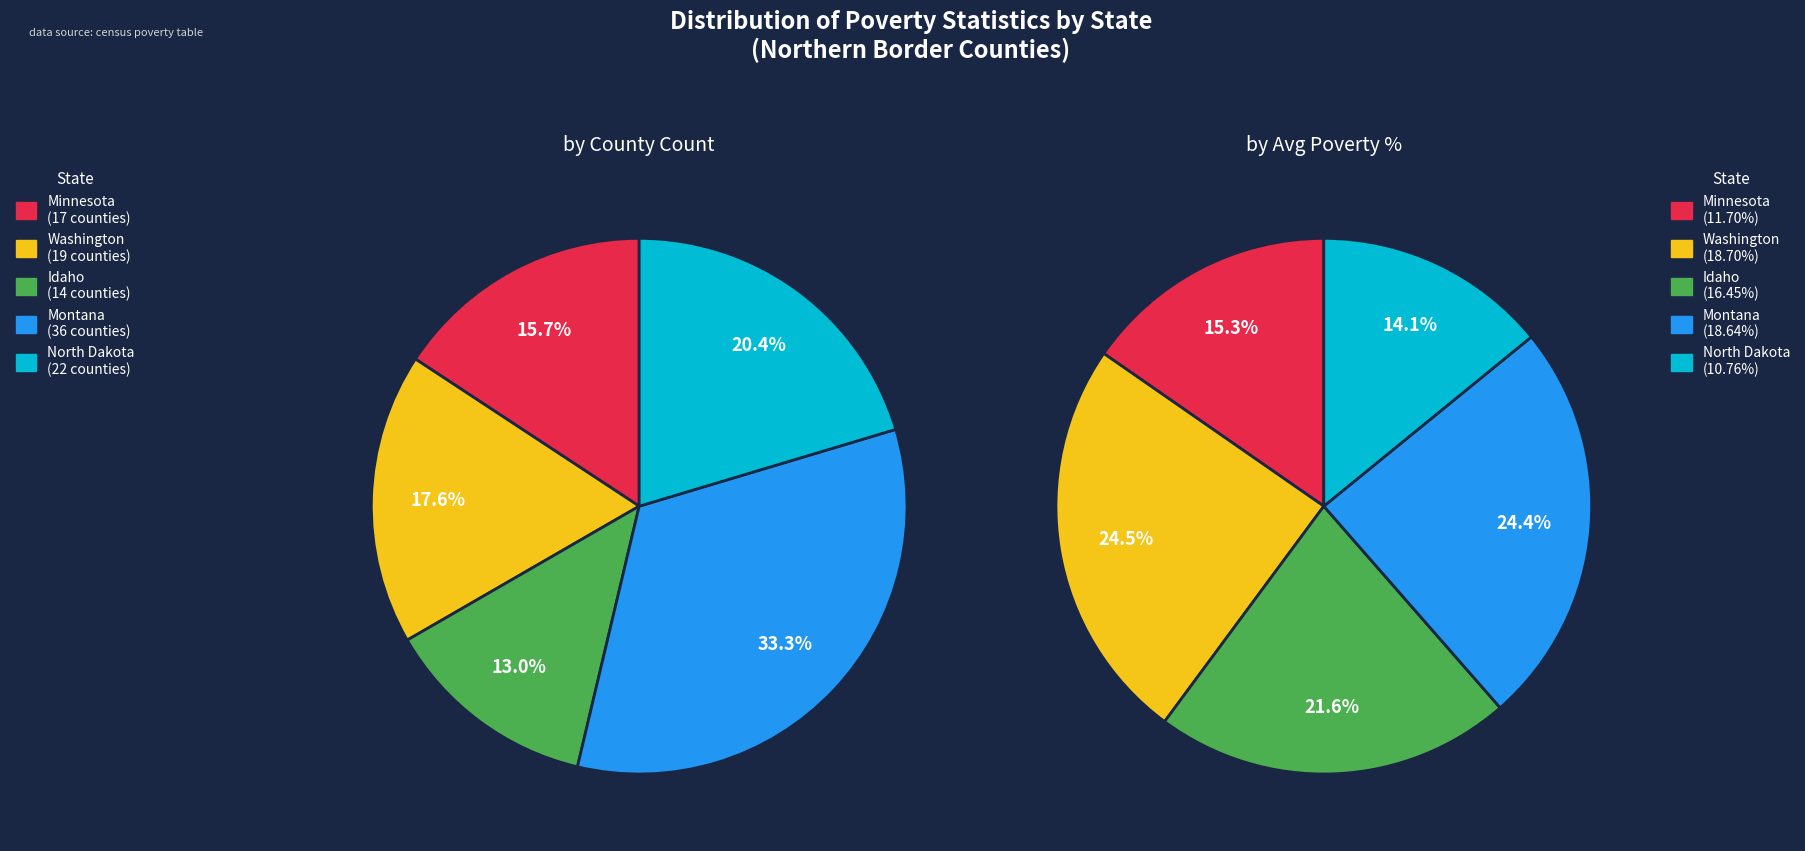

Count the number of slices in the pie.

5